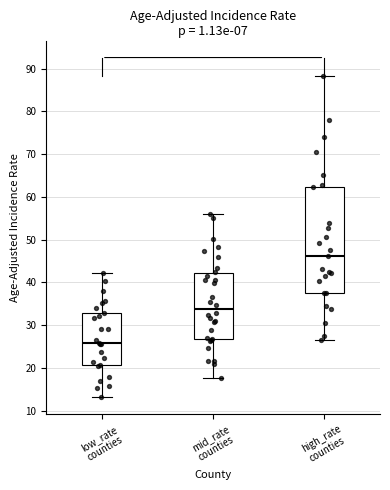

Comparing the boxes themselves (not the whiskers), which one is the tallest?

high_rate counties